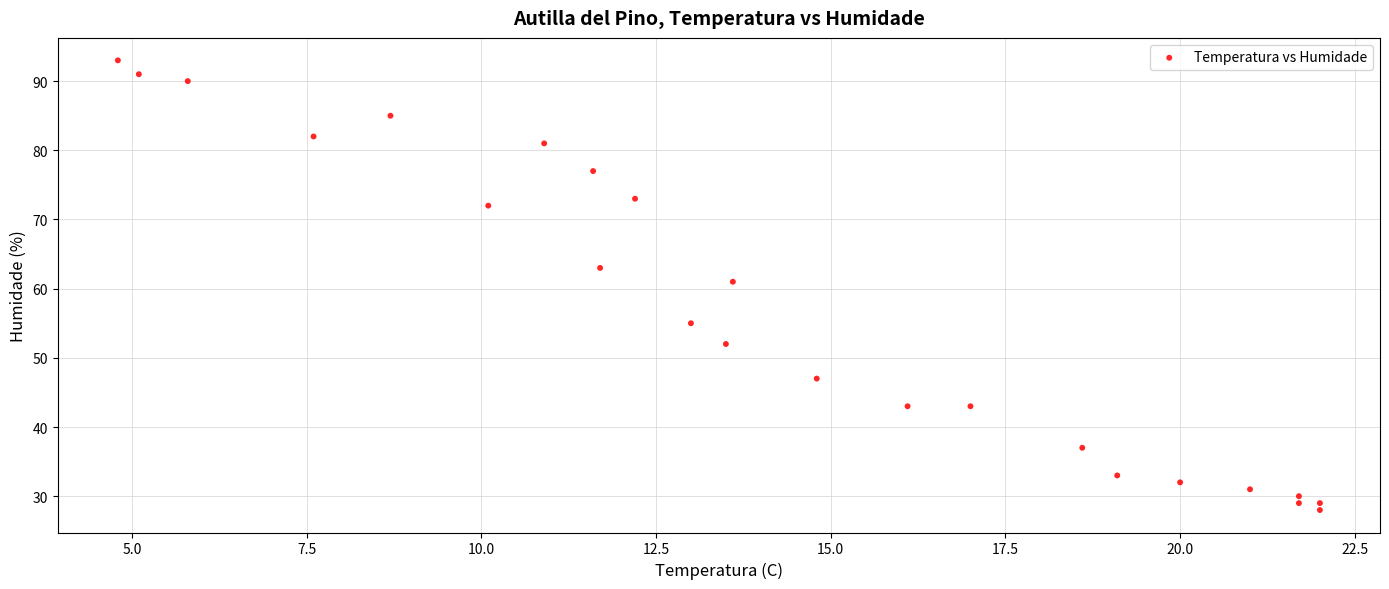

What is the range of Y values (max minus min)?

65